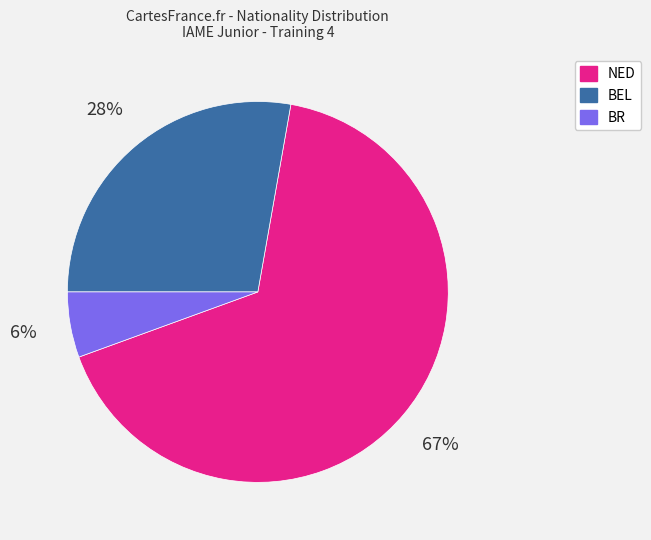

True or false: BEL accounts for 36% of the total.

False